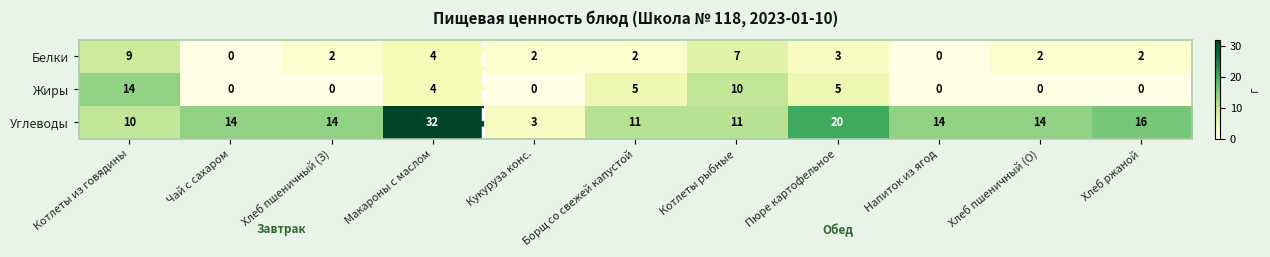

What is the greatest value displayed?

32